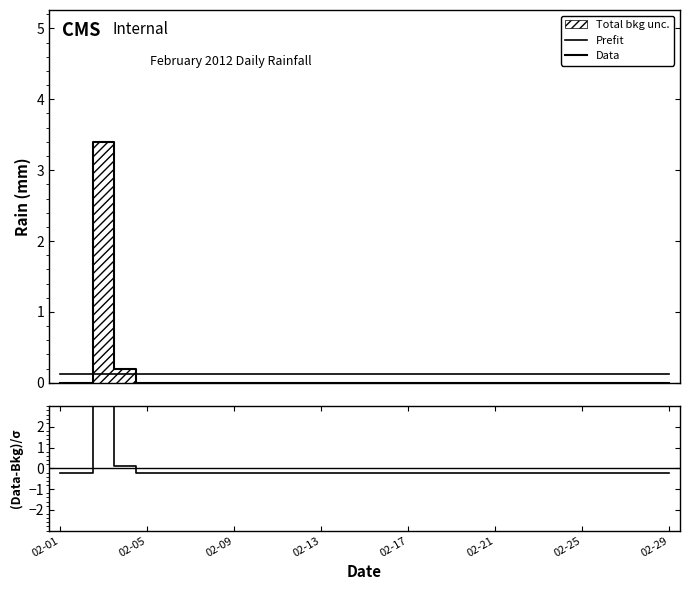

True or false: Data has more than 1 interior local peaks.

False